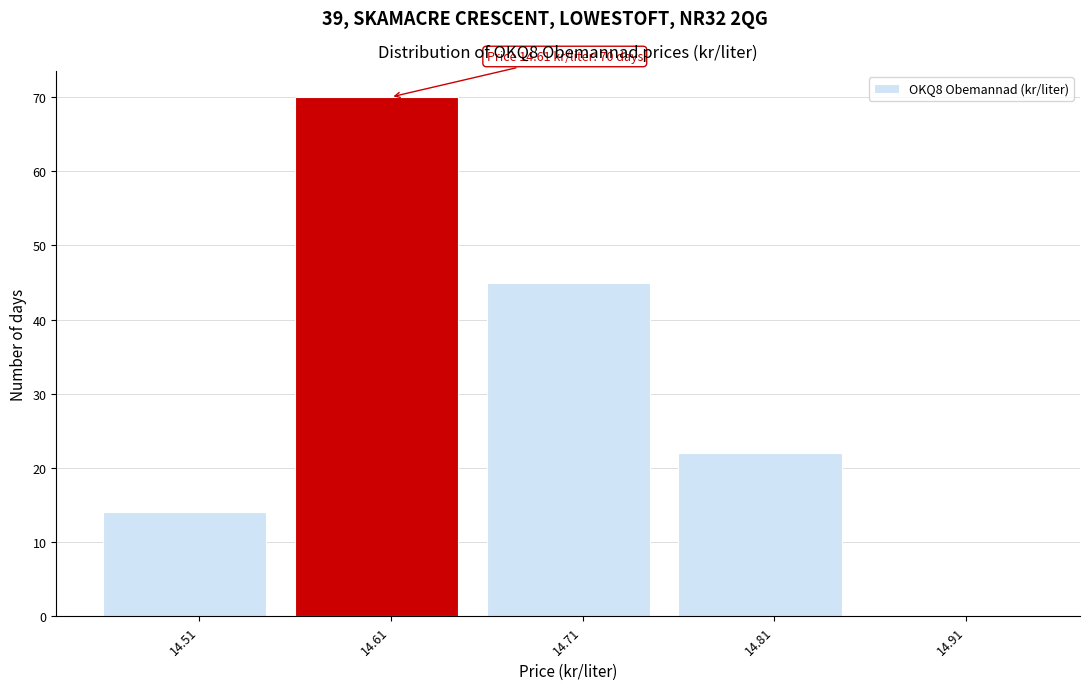

Over which range of the x-axis is the bar tallest?

14.56 to 14.66